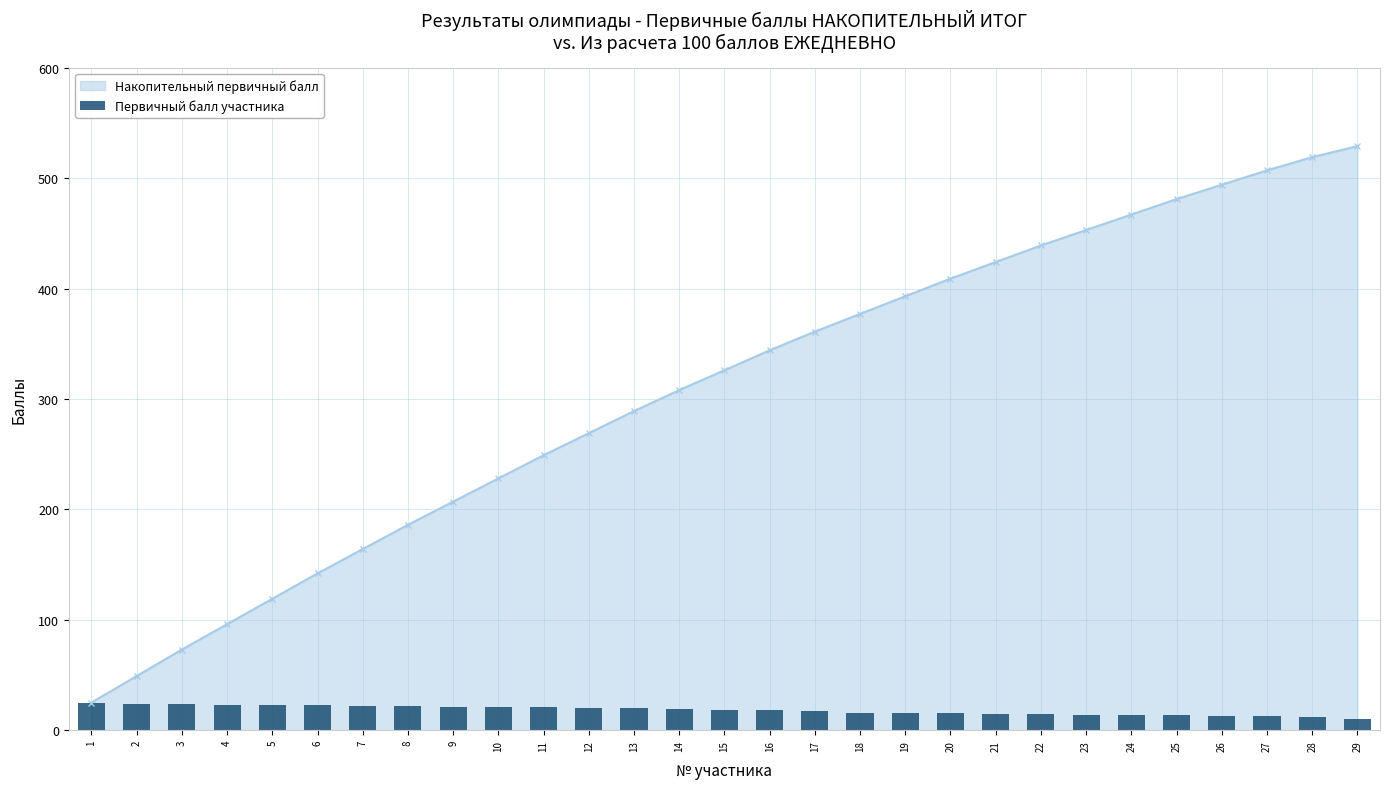

Are the bars grouped side by side (vs. stacked)?

No